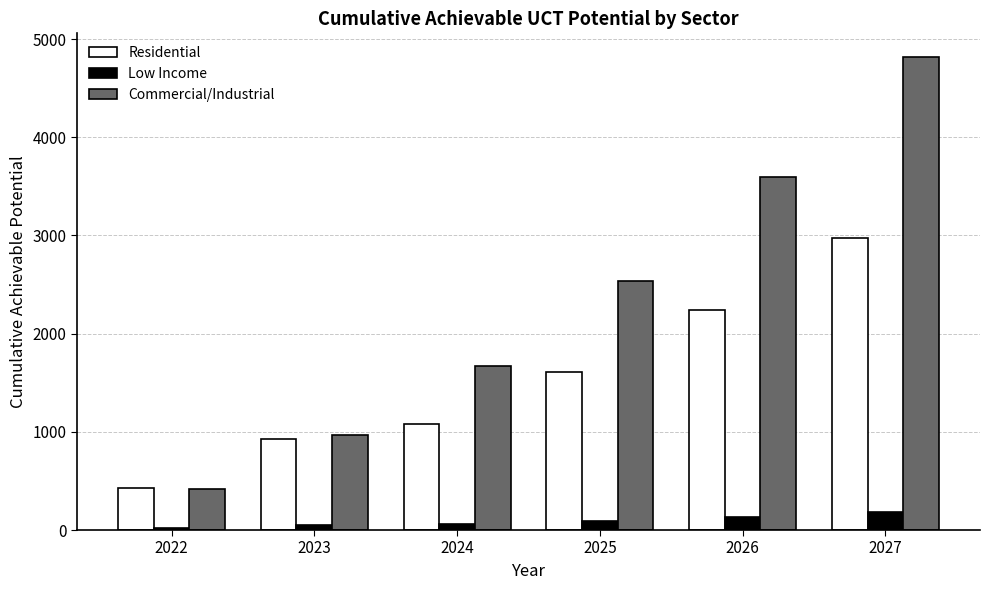

Is the value of Commercial/Industrial at 2027 greater than the value of Residential at 2026?

Yes